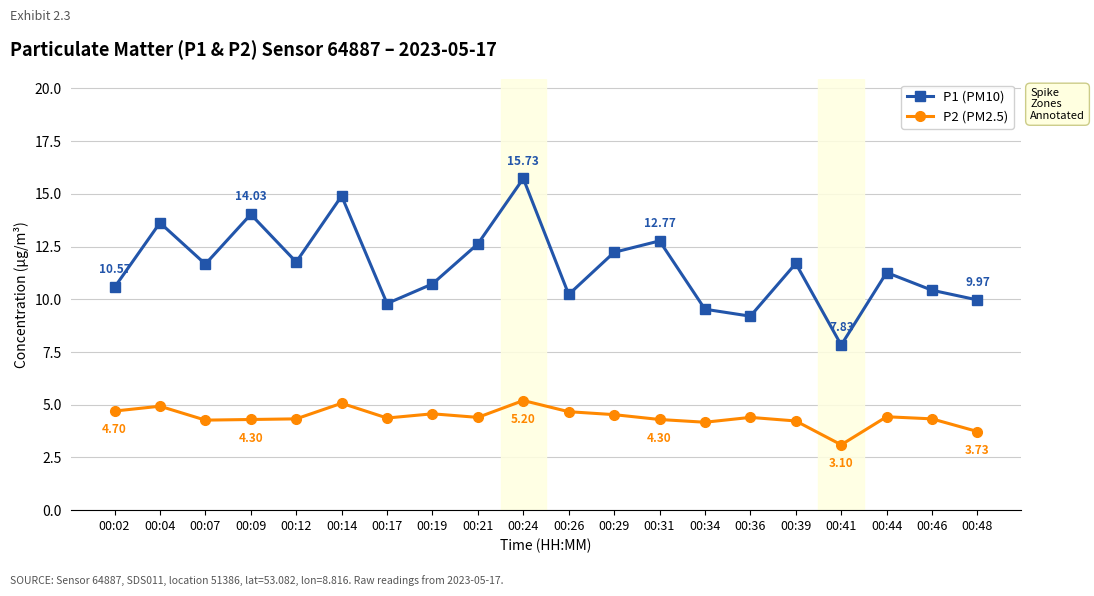

List the series in order of their peak value, lowest first.

P2 (PM2.5), P1 (PM10)